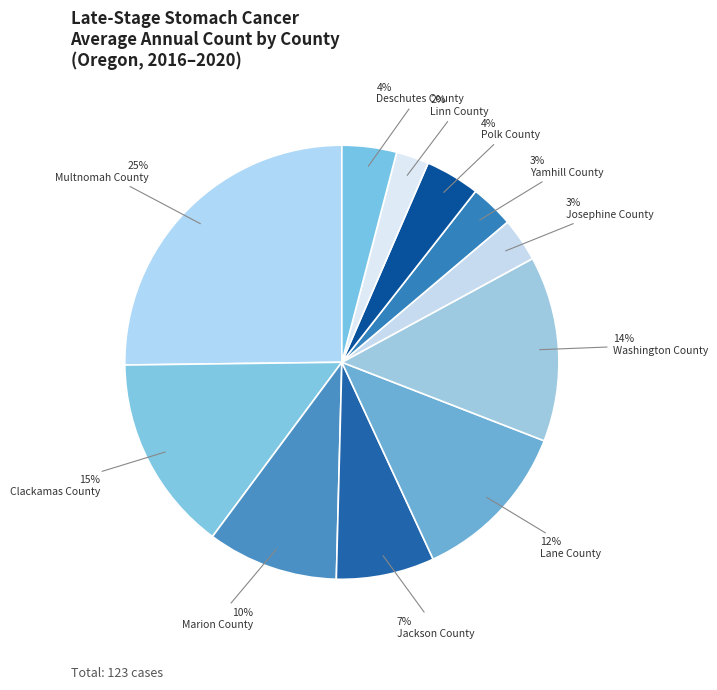

To the nearest percent, what is the combined percentage of Josephine County and Yamhill County?

7%